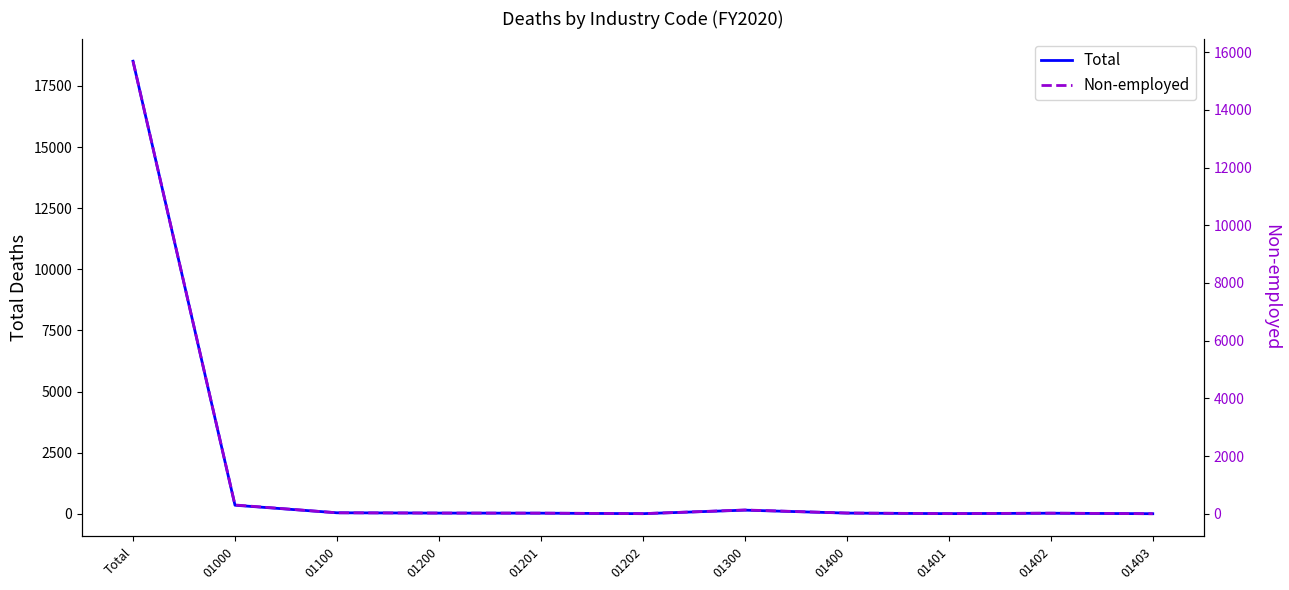

The value of Total at Total is 18513. True or false?

True